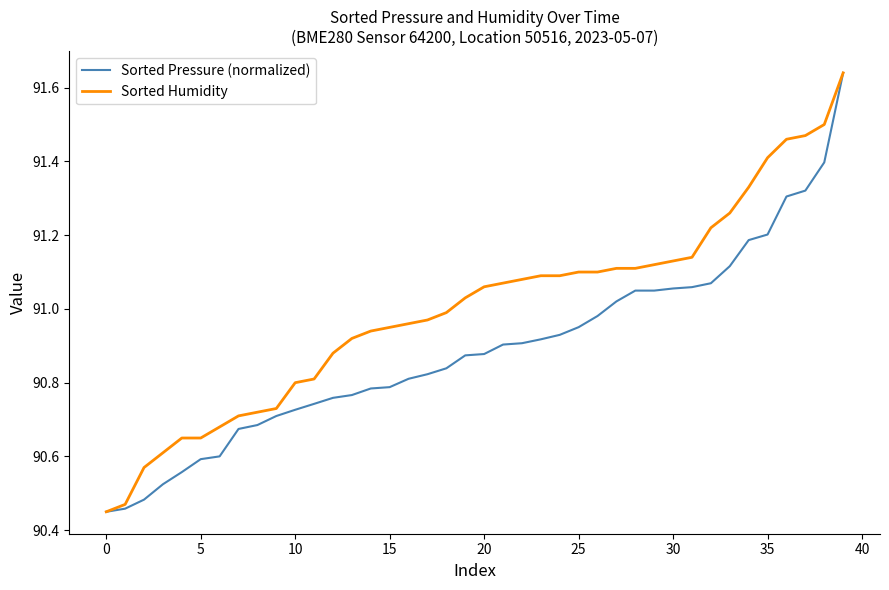

At how many categories does at least one series exceed 90?

40